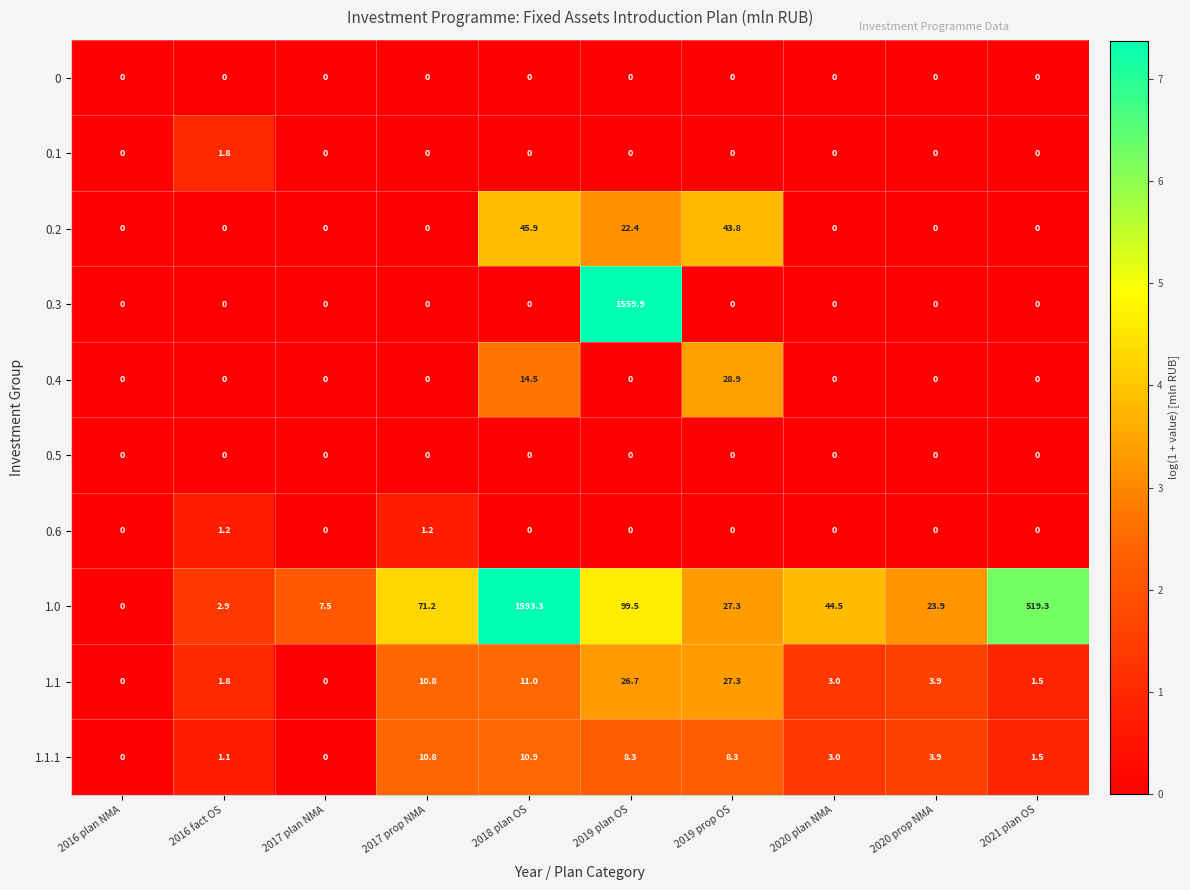

Rank the categories by 1.0 value from lowest to highest.

2016 plan NMA, 2016 fact OS, 2017 plan NMA, 2020 prop NMA, 2019 prop OS, 2020 plan NMA, 2017 prop NMA, 2019 plan OS, 2021 plan OS, 2018 plan OS